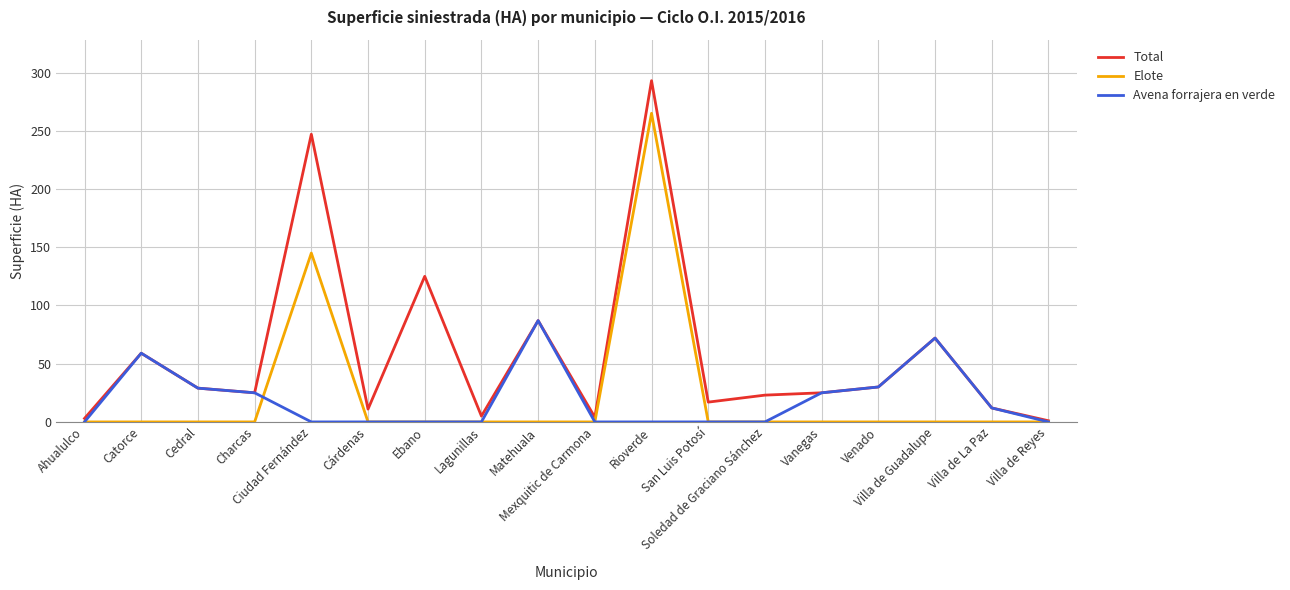

Rank the series by their maximum value, from lowest to highest.

Avena forrajera en verde, Elote, Total